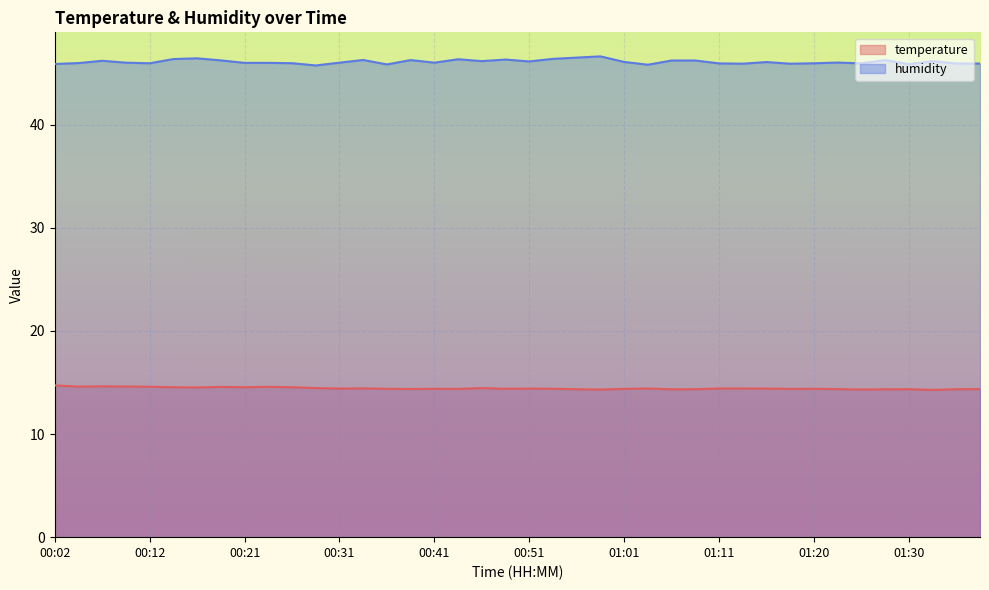

Reading left to right, transcribe all the data shown in this chart.

temperature: 14.7	14.6	14.6	14.6	14.6	14.5	14.5	14.6	14.5	14.6	14.5	14.5	14.4	14.4	14.4	14.4	14.4	14.4	14.5	14.4	14.4	14.4	14.3	14.3	14.4	14.4	14.3	14.3	14.4	14.4	14.4	14.4	14.4	14.4	14.3	14.3	14.3	14.3	14.3	14.4
humidity: 45.9	46.0	46.2	46.0	46.0	46.4	46.4	46.2	46.0	46.0	46.0	45.8	46.0	46.3	45.9	46.3	46.0	46.4	46.2	46.3	46.1	46.4	46.5	46.6	46.1	45.8	46.2	46.2	46.0	45.9	46.1	45.9	46.0	46.0	46.0	46.3	45.9	46.2	45.9	45.9